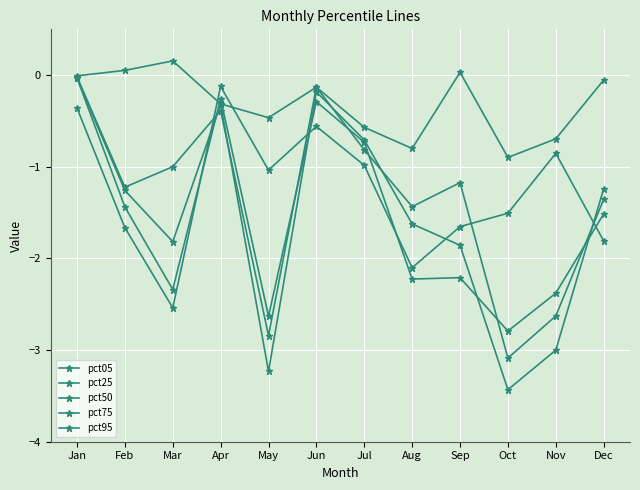

What is the minimum value for pct25?

-2.8